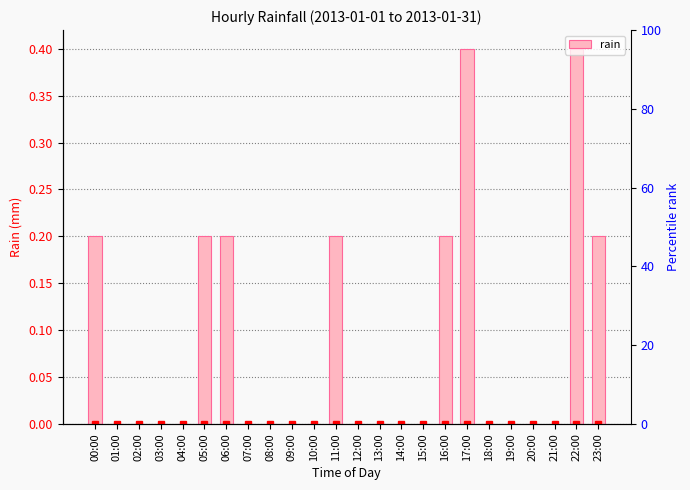

Reading right to left, extract all data points from this chart.

23:00=0.2	22:00=0.4	21:00=0.0	20:00=0.0	19:00=0.0	18:00=0.0	17:00=0.4	16:00=0.2	15:00=0.0	14:00=0.0	13:00=0.0	12:00=0.0	11:00=0.2	10:00=0.0	09:00=0.0	08:00=0.0	07:00=0.0	06:00=0.2	05:00=0.2	04:00=0.0	03:00=0.0	02:00=0.0	01:00=0.0	00:00=0.2